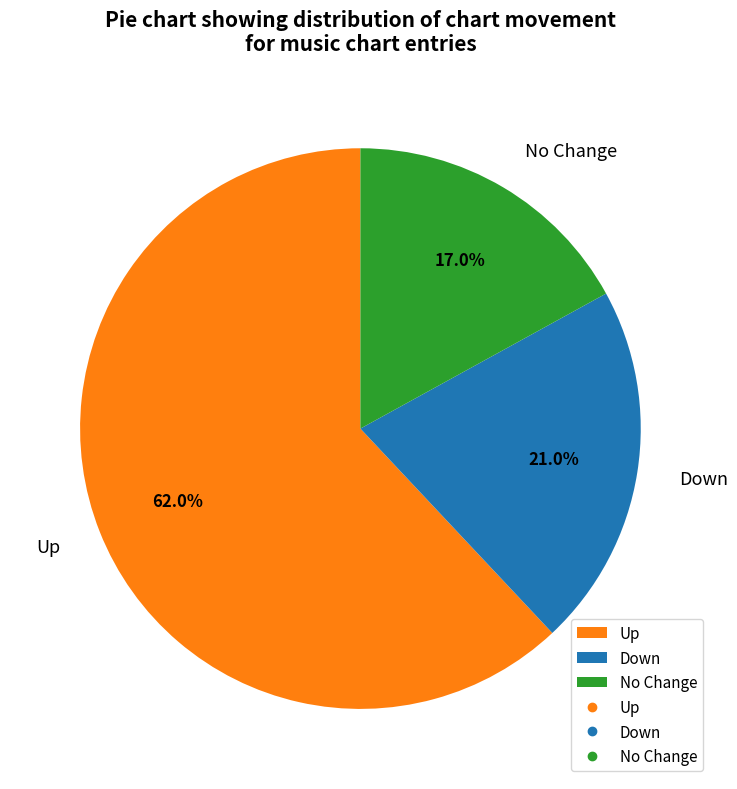

What is the ratio of the value at Up to the value at Down?

3.0